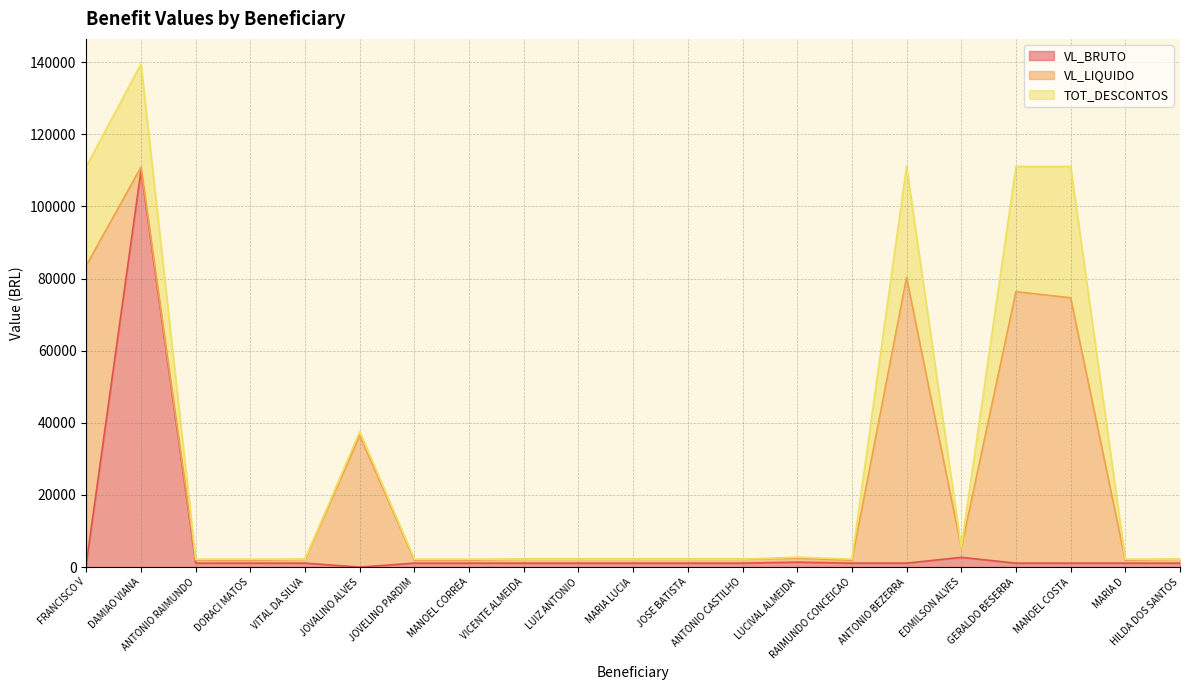

Where do VL_LIQUIDO and TOT_DESCONTOS first cross each other?

FRANCISCO V and DAMIAO VIANA